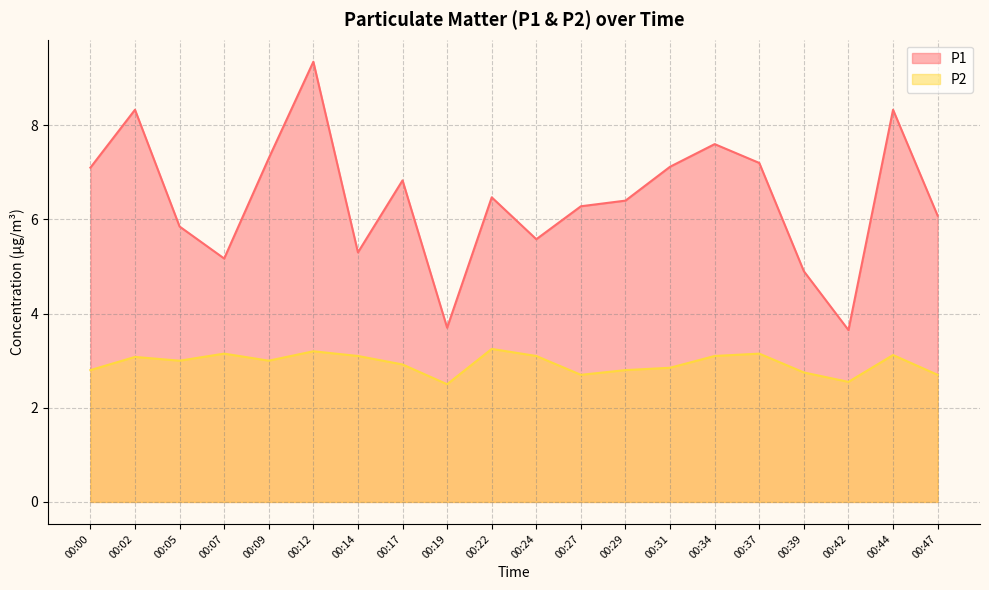

How many series are shown in this chart?

2